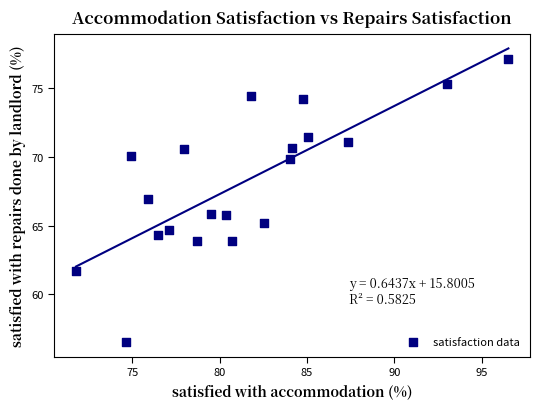

What is the range of Y values (max minus min)?

20.6